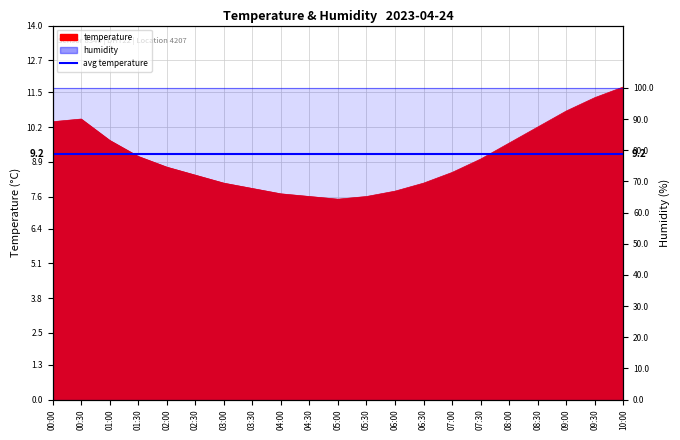

Where is the first local minimum?

05:00